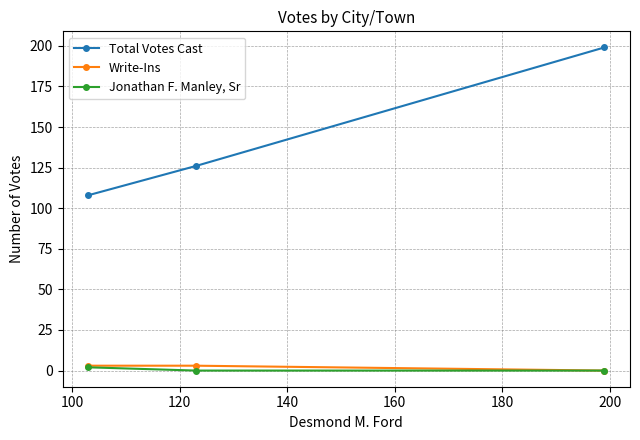

At how many categories does at least one series exceed 85?

3